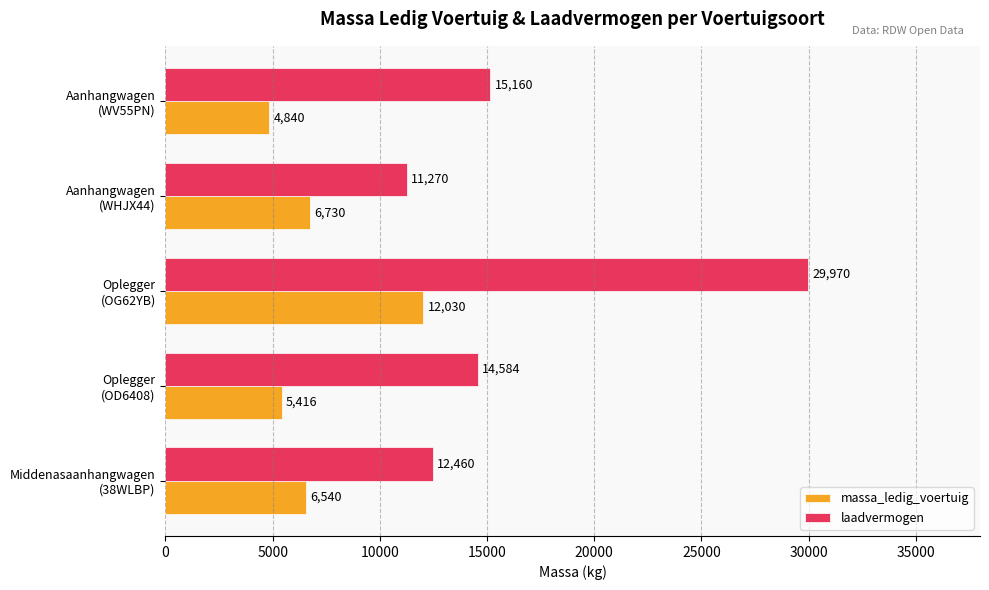

What is the greatest value displayed?

29970